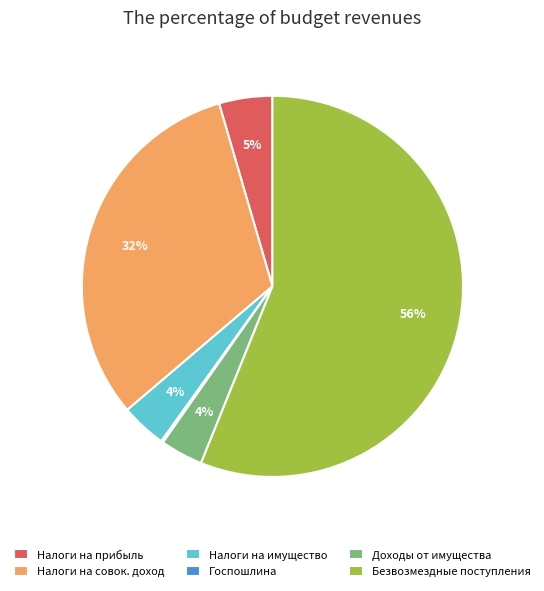

The Налоги на имущество slice represents 4% of the pie. True or false?

True